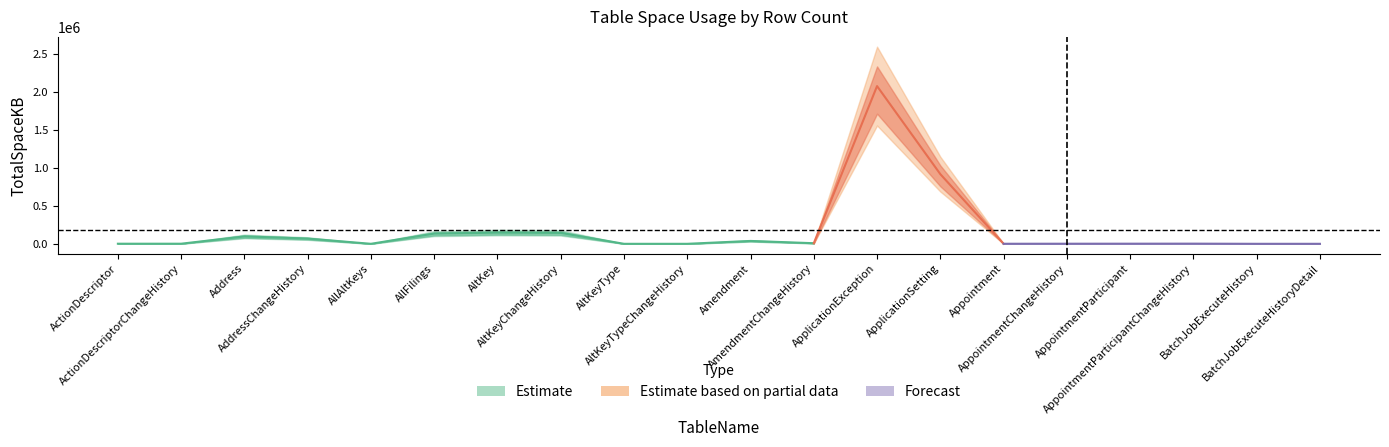

What is the label of the 2nd point from the left?

ActionDescriptorChangeHistory